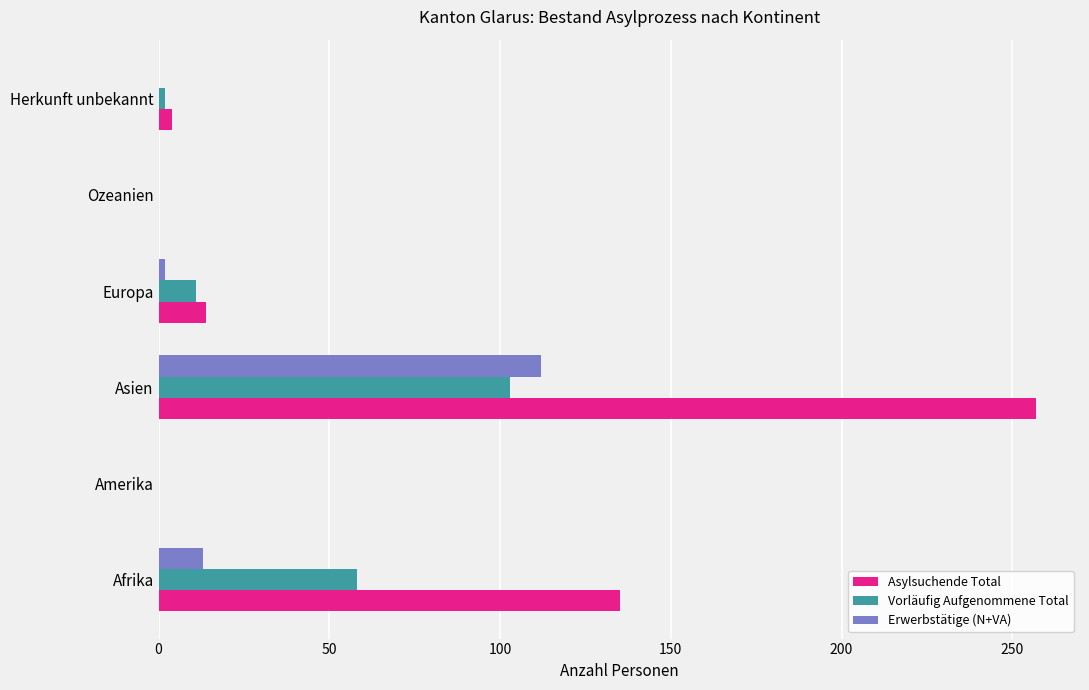

What is the maximum value for Vorläufig Aufgenommene Total?

103